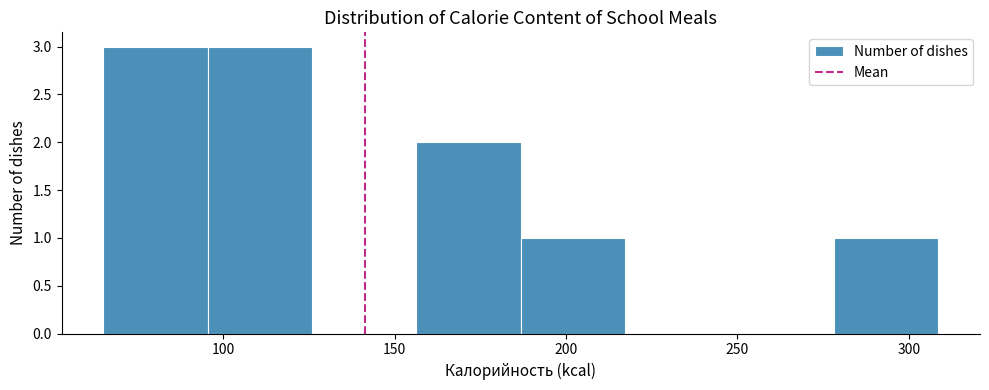

Reading left to right, list every bar in this chart as the range it spans on the x-axis followed by its height. Neither the bar edges nor the heights are printed on the chart, so give them approximately, as read against the axes.

65 to 95: 3
95 to 125: 3
125 to 155: 0
155 to 185: 2
185 to 215: 1
215 to 250: 0
250 to 280: 0
280 to 310: 1